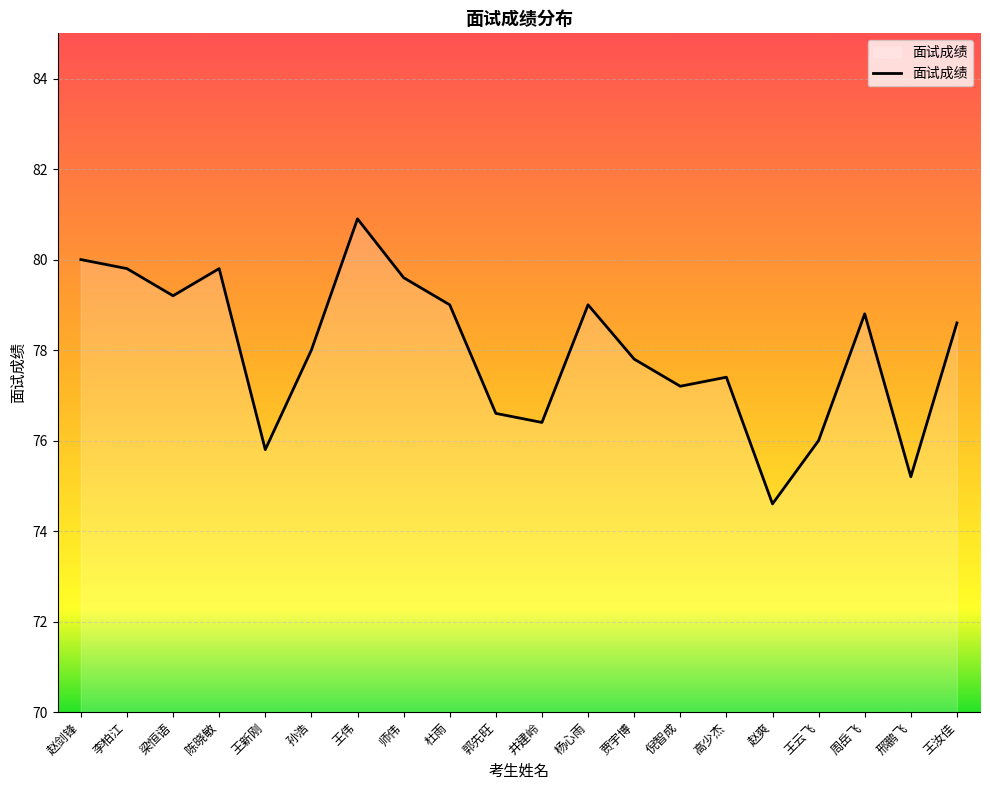

At which category does the data reach its first local valley?

梁恒语